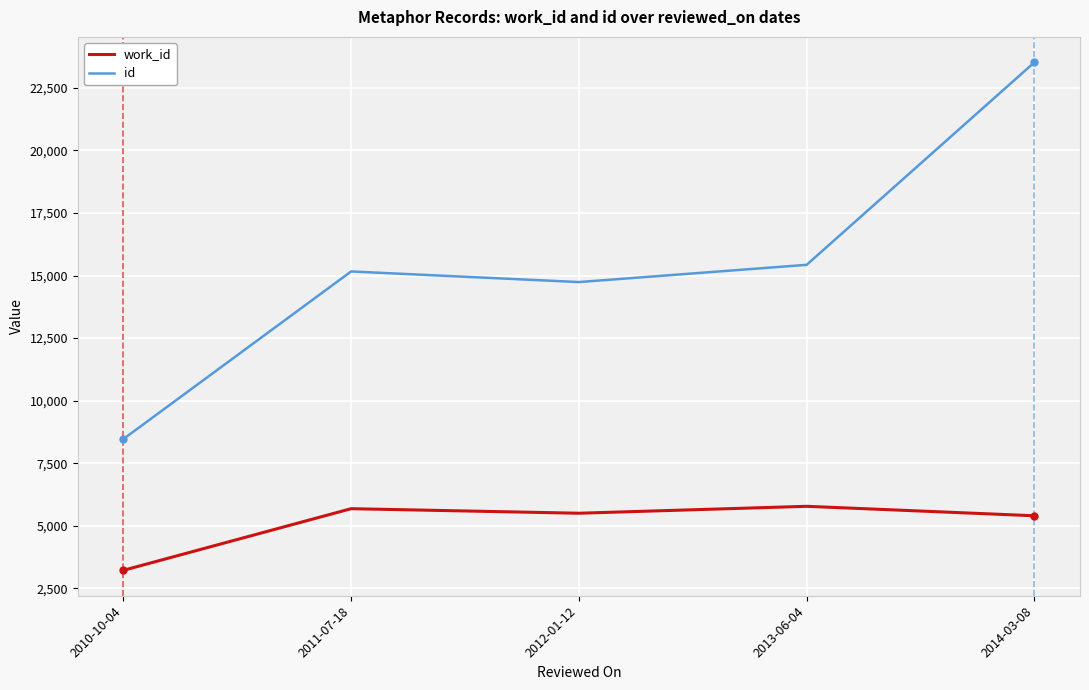

True or false: id and work_id intersect in this chart.

False